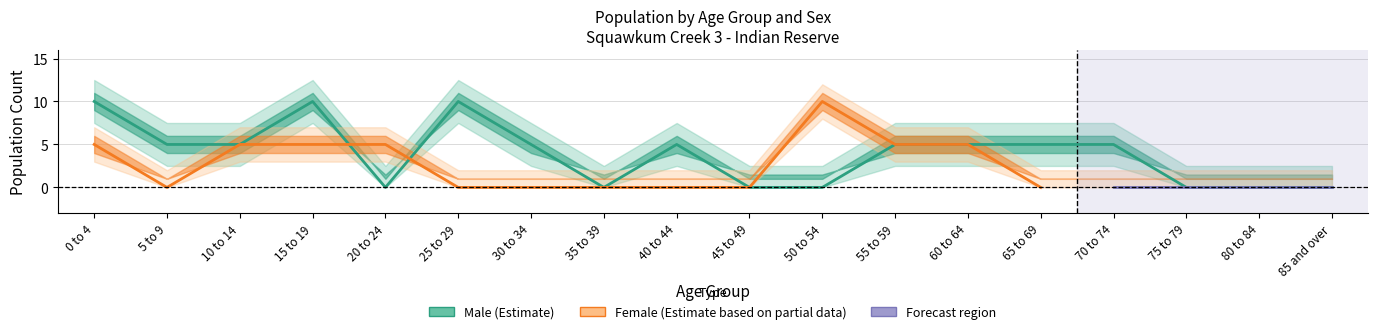

Which category has the lowest value across all series?

20 to 24